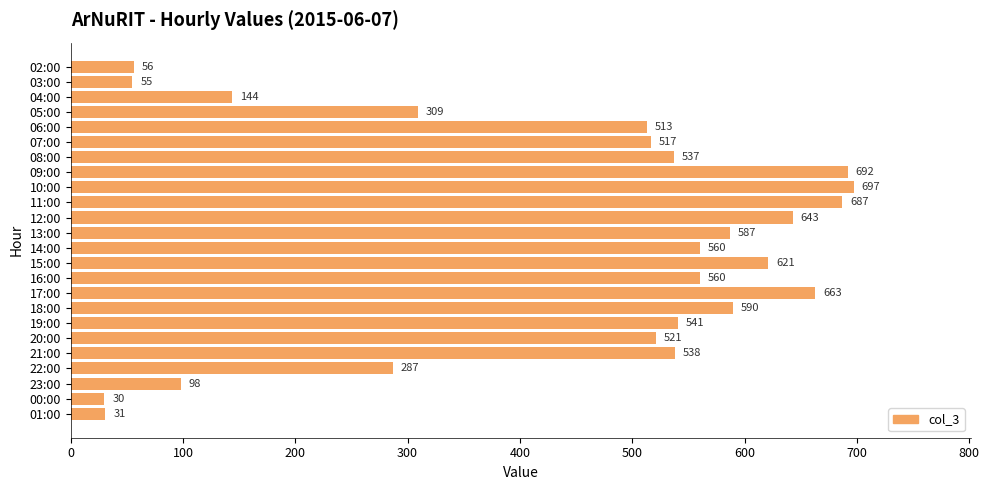

Does the chart contain any negative values?

No